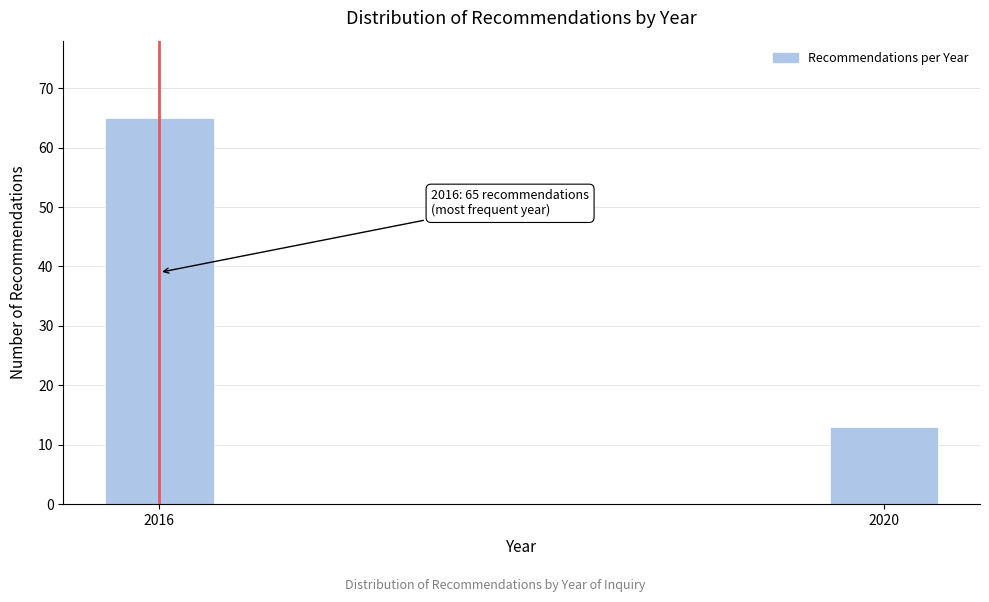

Reading left to right, list all the values displayed in this chart.

2016=65	2020=13